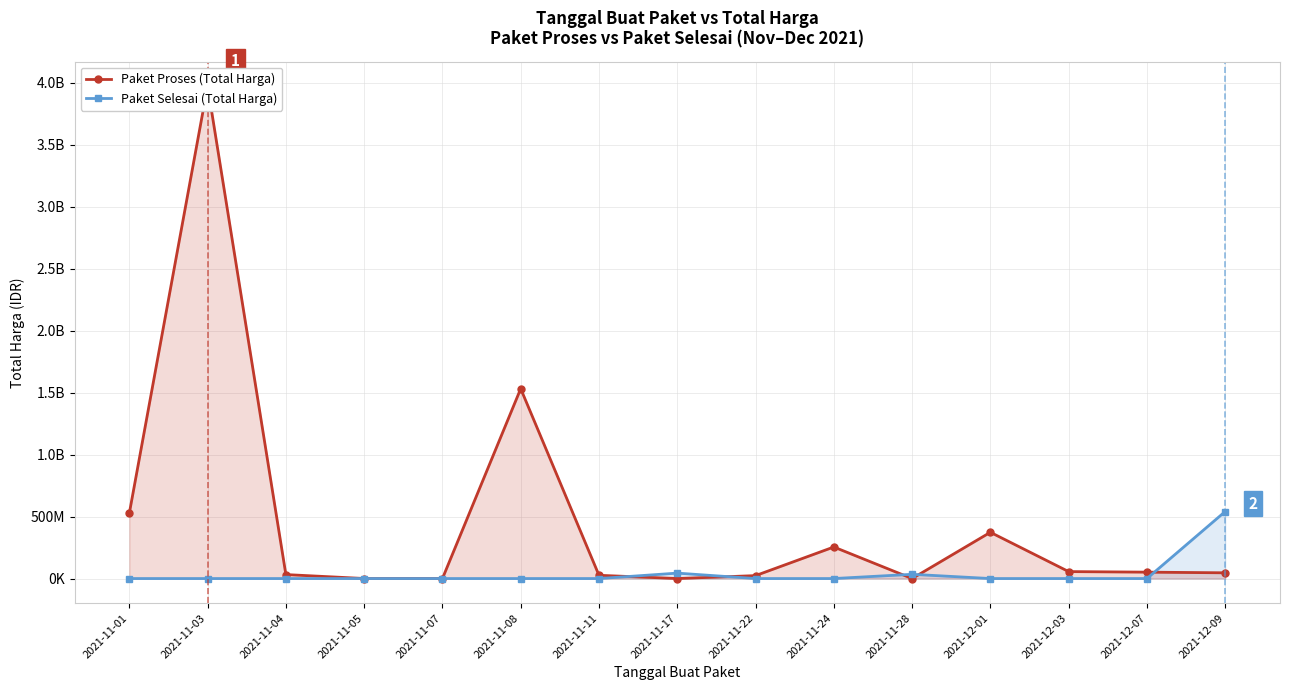

Which series has the largest range (max minus min)?

Paket Proses (Total Harga)